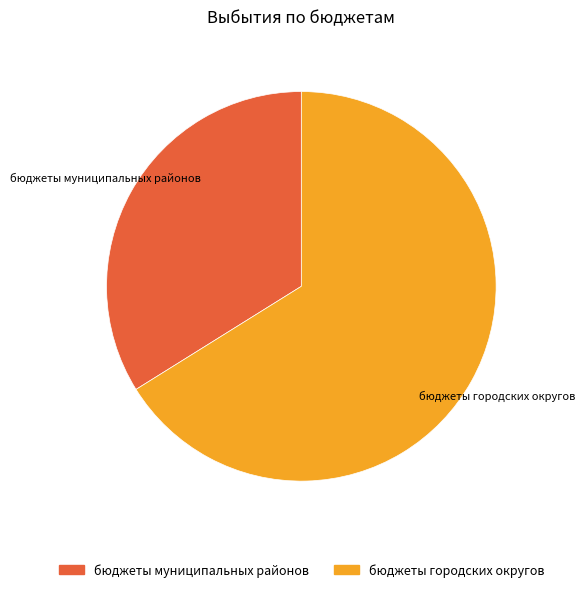

How many slices are in this pie chart?

2